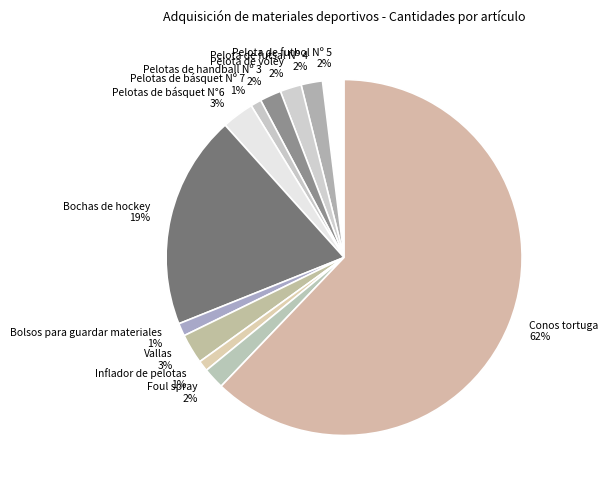

What percentage is the Inflador de pelotas slice, to the nearest percent?

1%